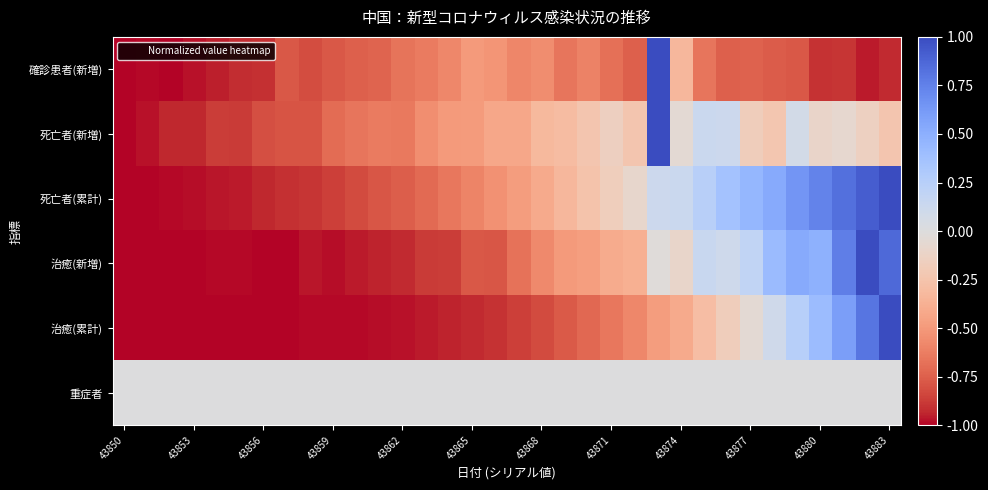

Reading left to right, list all the values displayed in this chart.

確診患者(新増): -1.0	-1.0	-1.0	-1.0	-1.0	-0.9	-0.9	-0.8	-0.8	-0.8	-0.7	-0.7	-0.7	-0.6	-0.6	-0.5	-0.5	-0.6	-0.6	-0.7	-0.6	-0.7	-0.7	1.0	-0.3	-0.7	-0.7	-0.7	-0.8	-0.8	-0.9	-0.9	-1.0	-0.9
死亡者(新増): -1.0	-1.0	-0.9	-0.9	-0.9	-0.9	-0.8	-0.8	-0.8	-0.7	-0.7	-0.6	-0.6	-0.6	-0.5	-0.5	-0.4	-0.4	-0.3	-0.3	-0.2	-0.1	-0.2	1.0	-0.0	0.1	0.1	-0.2	-0.2	0.1	-0.1	-0.1	-0.1	-0.2
死亡者(累計): -1.0	-1.0	-1.0	-1.0	-1.0	-1.0	-0.9	-0.9	-0.9	-0.9	-0.8	-0.8	-0.8	-0.7	-0.7	-0.6	-0.5	-0.5	-0.4	-0.3	-0.3	-0.2	-0.1	0.1	0.1	0.2	0.4	0.4	0.5	0.6	0.7	0.8	0.9	1.0
治癒(新増): -1.0	-1.0	-1.0	-1.0	-1.0	-1.0	-1.0	-1.0	-1.0	-1.0	-1.0	-0.9	-0.9	-0.9	-0.9	-0.8	-0.8	-0.7	-0.6	-0.5	-0.5	-0.4	-0.4	-0.0	-0.1	0.1	0.1	0.2	0.4	0.5	0.5	0.8	1.0	0.9
治癒(累計): -1.0	-1.0	-1.0	-1.0	-1.0	-1.0	-1.0	-1.0	-1.0	-1.0	-1.0	-1.0	-1.0	-1.0	-0.9	-0.9	-0.9	-0.9	-0.8	-0.8	-0.7	-0.7	-0.6	-0.5	-0.4	-0.3	-0.2	-0.1	0.1	0.3	0.4	0.6	0.8	1.0
重症者: 0.0	0.0	0.0	0.0	0.0	0.0	0.0	0.0	0.0	0.0	0.0	0.0	0.0	0.0	0.0	0.0	0.0	0.0	0.0	0.0	0.0	0.0	0.0	0.0	0.0	0.0	0.0	0.0	0.0	0.0	0.0	0.0	0.0	0.0